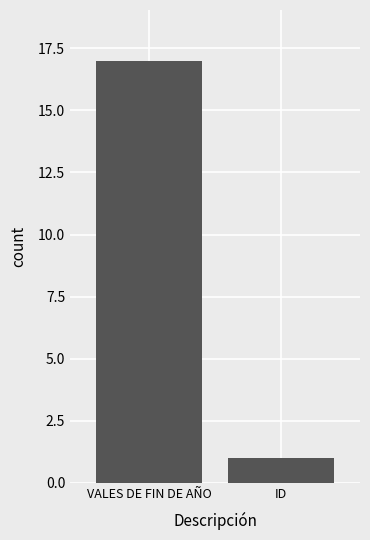

What is the sum of all values?

18